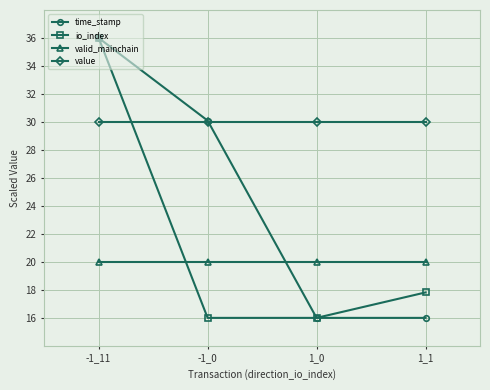

What is the difference between the maximum and minimum values in the time_stamp series?

20.0